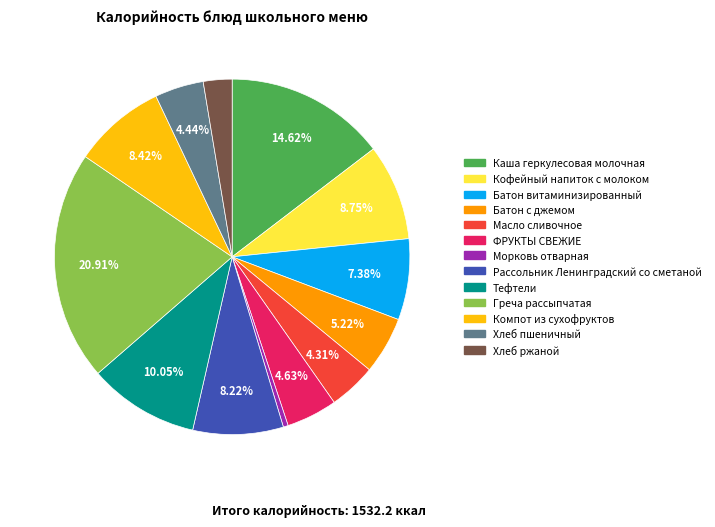

What is the smallest slice in the pie chart?

Морковь отварная